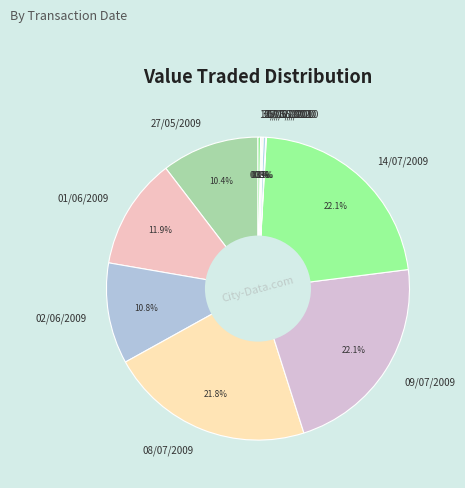

Which has a higher value, 08/07/2009 or 17/06/2010?

08/07/2009